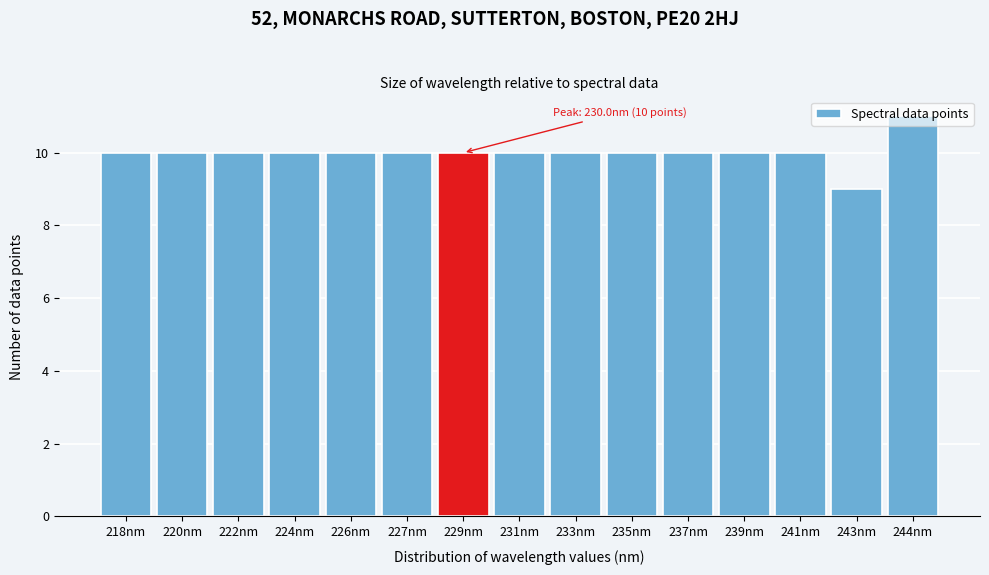

What is the average value?

10